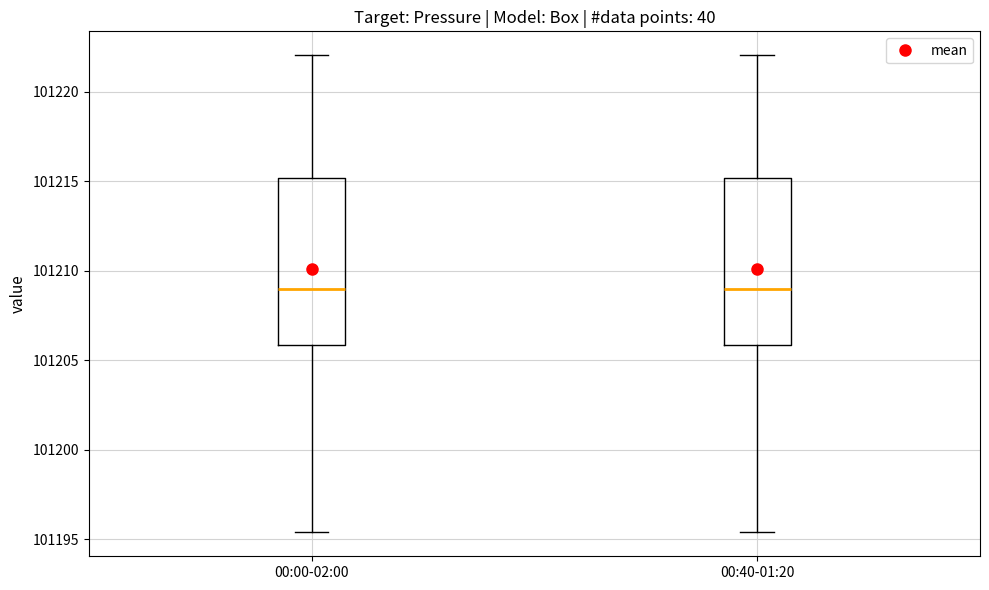

Reading left to right, transcribe this box plot: for each box, give where its median line is, the range the box spans, and where its two whiskers end, as read against the y-axis. The values are not printed on the chart, so give them approximately, as read against the axis.

00:00-02:00: median 101209.0, box 101206.0 to 101215.0, whiskers 101195.5 to 101222.0
00:40-01:20: median 101209.0, box 101206.0 to 101215.0, whiskers 101195.5 to 101222.0